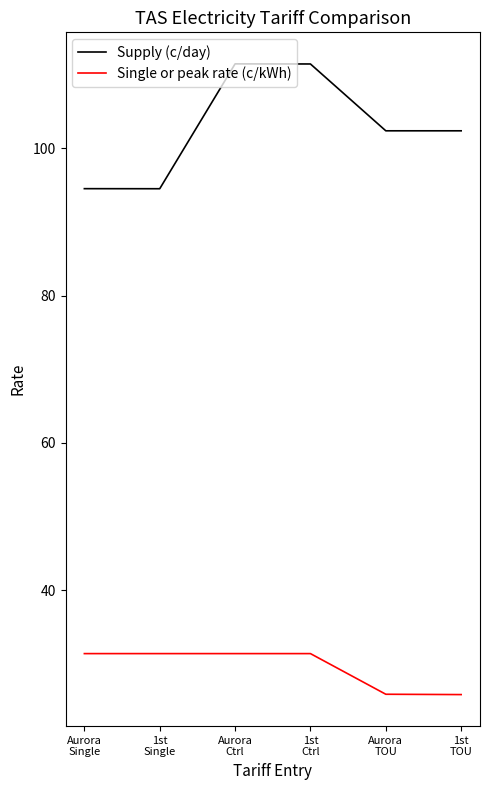

Does the chart have visible grid lines?

No